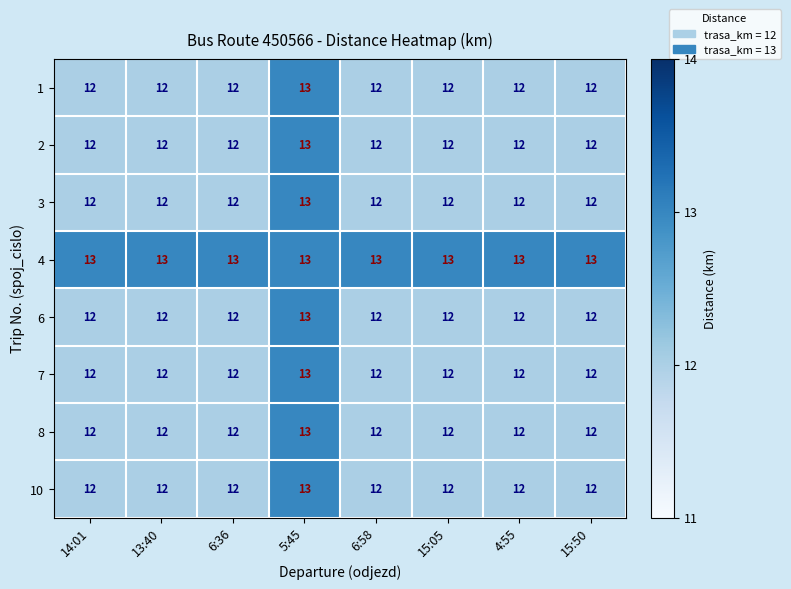

How many 1 values are between 12 and 13?

8